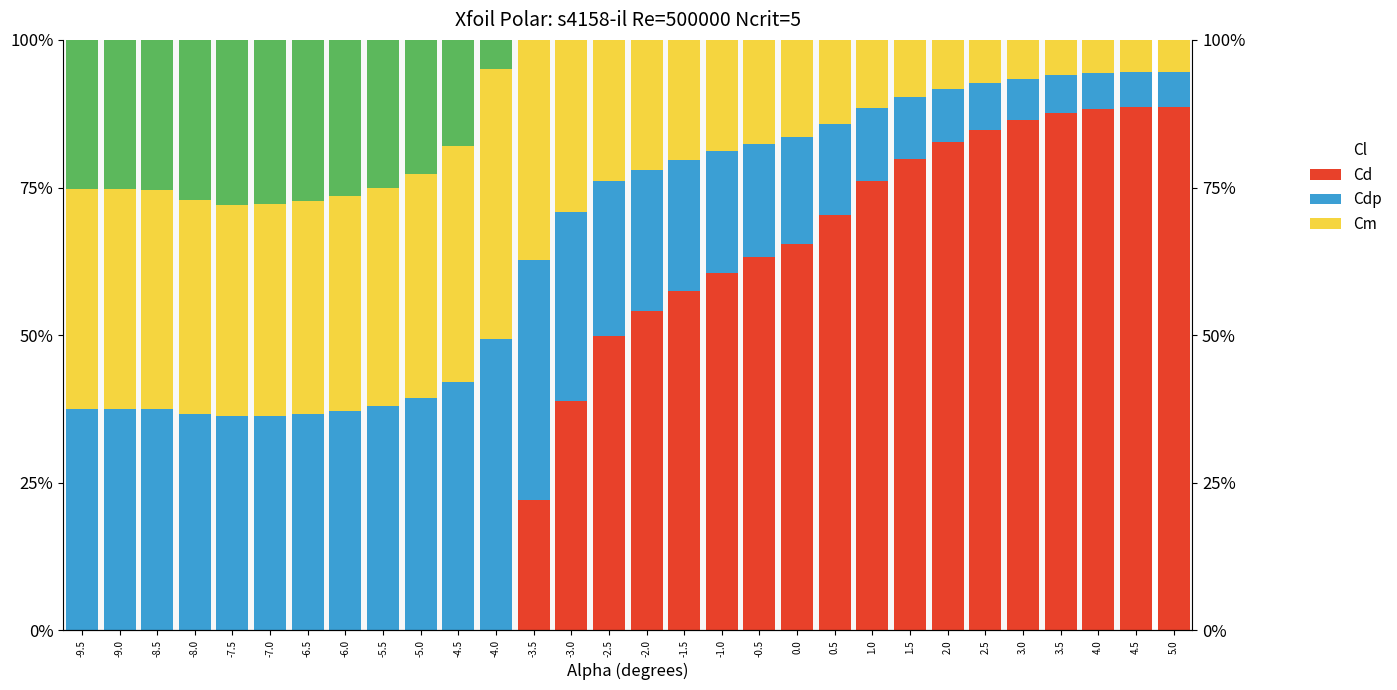

Reading left to right, what are all the values shown in this chart?

Cl: 0.0	0.0	0.0	0.0	0.0	0.0	0.0	0.0	0.0	0.0	0.0	0.0	0.2	0.4	0.5	0.5	0.6	0.6	0.6	0.7	0.7	0.8	0.8	0.8	0.8	0.9	0.9	0.9	0.9	0.9
Cd: 0.4	0.4	0.4	0.4	0.4	0.4	0.4	0.4	0.4	0.4	0.4	0.5	0.4	0.3	0.3	0.2	0.2	0.2	0.2	0.2	0.2	0.1	0.1	0.1	0.1	0.1	0.1	0.1	0.1	0.1
Cdp: 0.4	0.4	0.4	0.4	0.4	0.4	0.4	0.4	0.4	0.4	0.4	0.5	0.4	0.3	0.2	0.2	0.2	0.2	0.2	0.2	0.1	0.1	0.1	0.1	0.1	0.1	0.1	0.1	0.1	0.1
Cm: 0.3	0.3	0.3	0.3	0.3	0.3	0.3	0.3	0.3	0.2	0.2	0.0	0.0	0.0	0.0	0.0	0.0	0.0	0.0	0.0	0.0	0.0	0.0	0.0	0.0	0.0	0.0	0.0	0.0	0.0